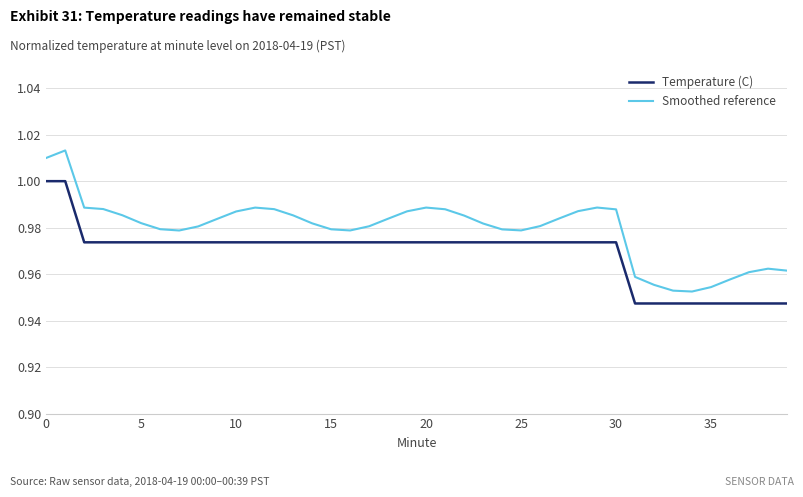

Is this an area chart (filled region under the line)?

No